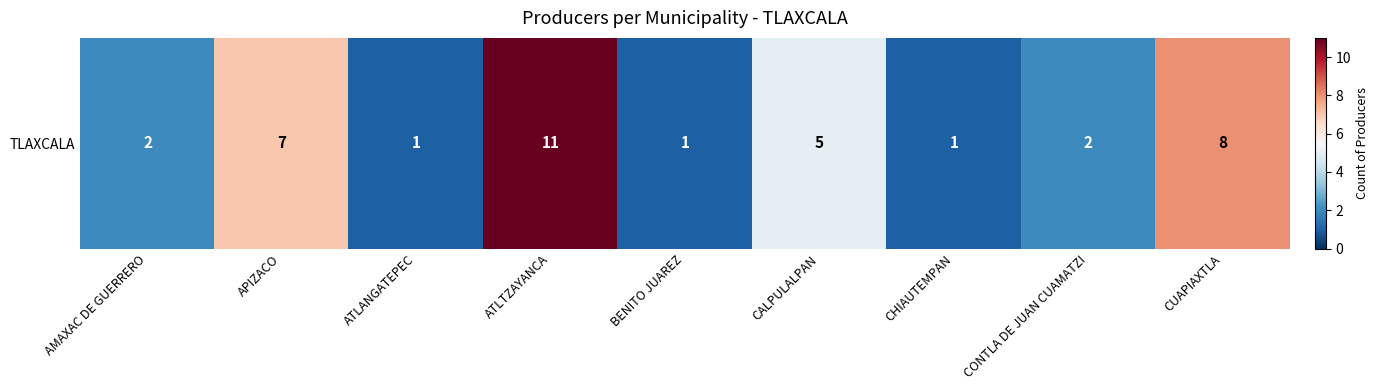

At which category does the chart reach its peak across all series?

ATLTZAYANCA